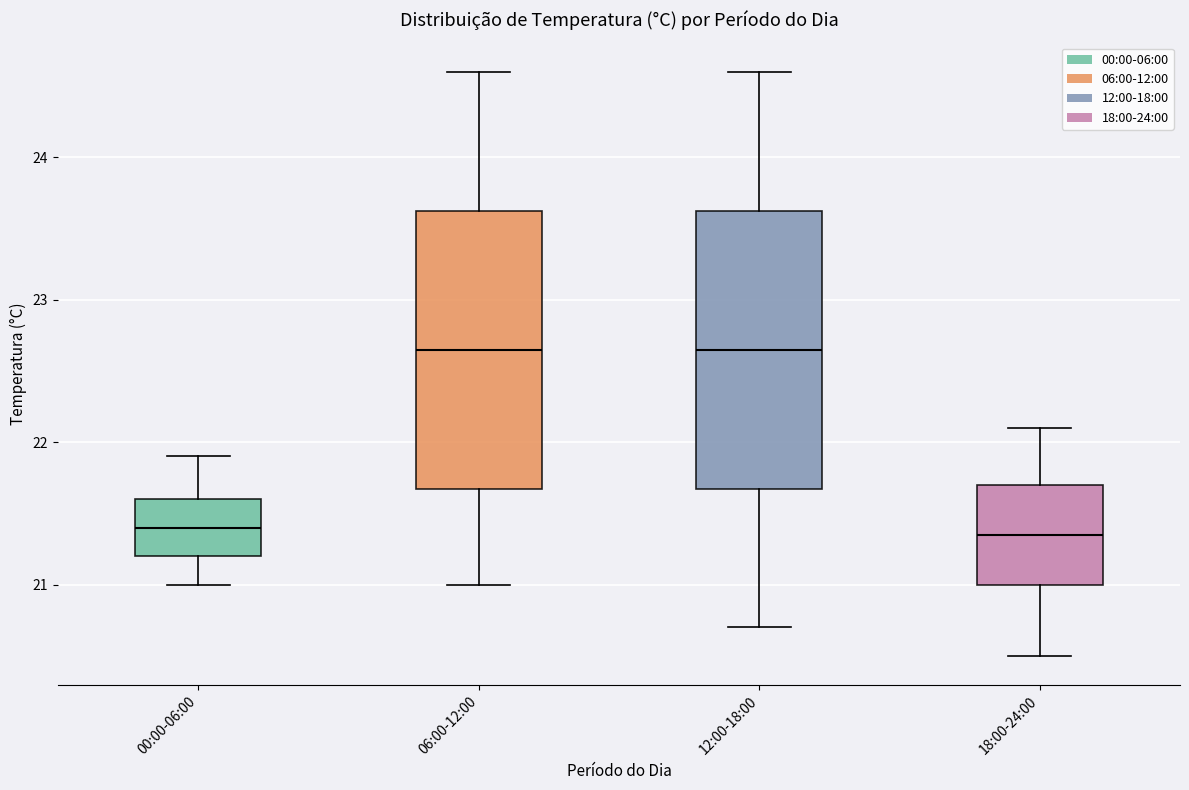

Where is the lower edge of the box for 12:00-18:00 on the y-axis? The values are not printed on the chart, so give them approximately, as read against the axis.

21.7